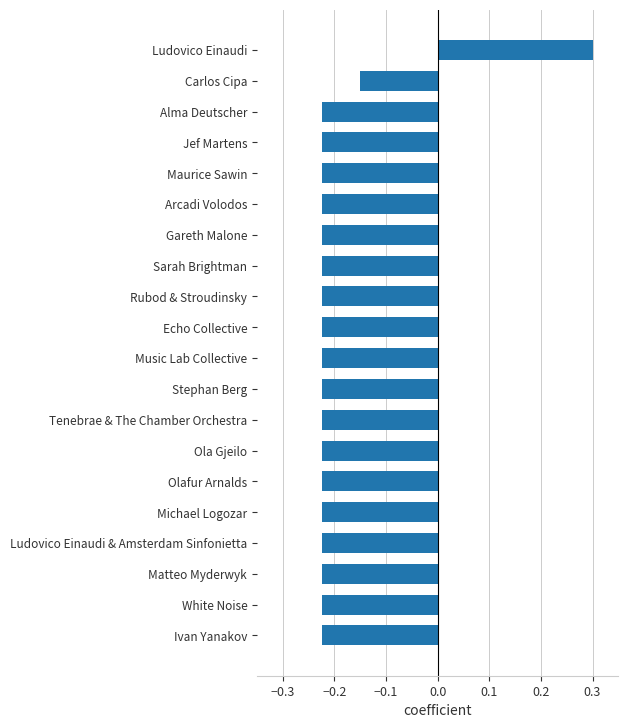

Are the bars grouped side by side (vs. stacked)?

No